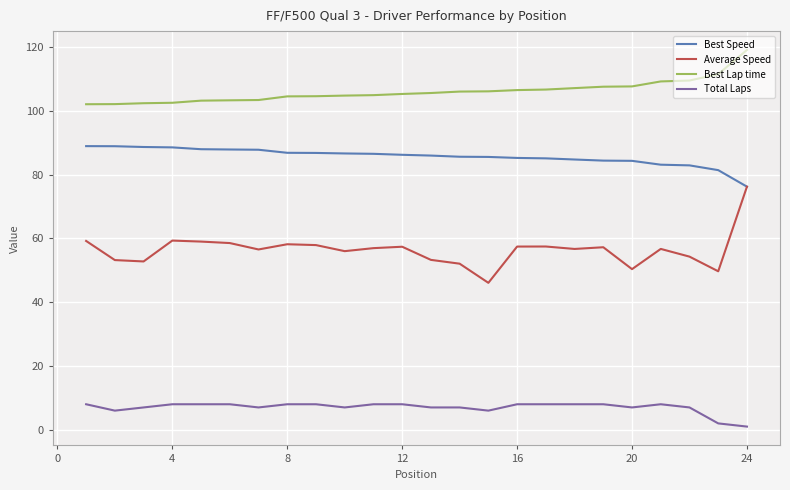

What is the difference between the maximum and second lowest values in the Total Laps series?

6.0